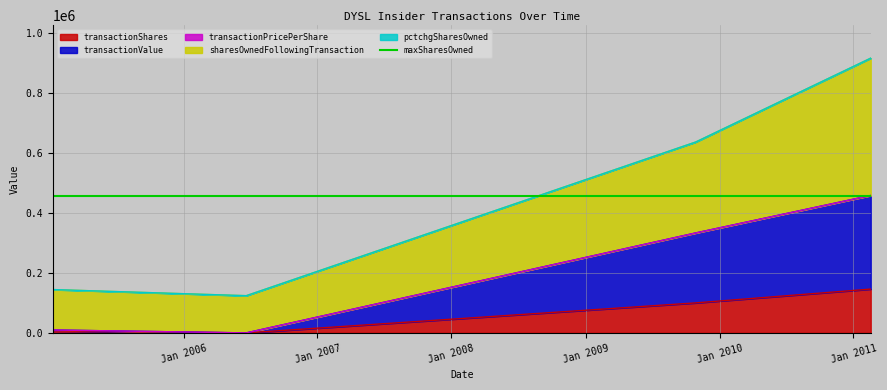

How many data points in transactionValue are less than 333002?

2